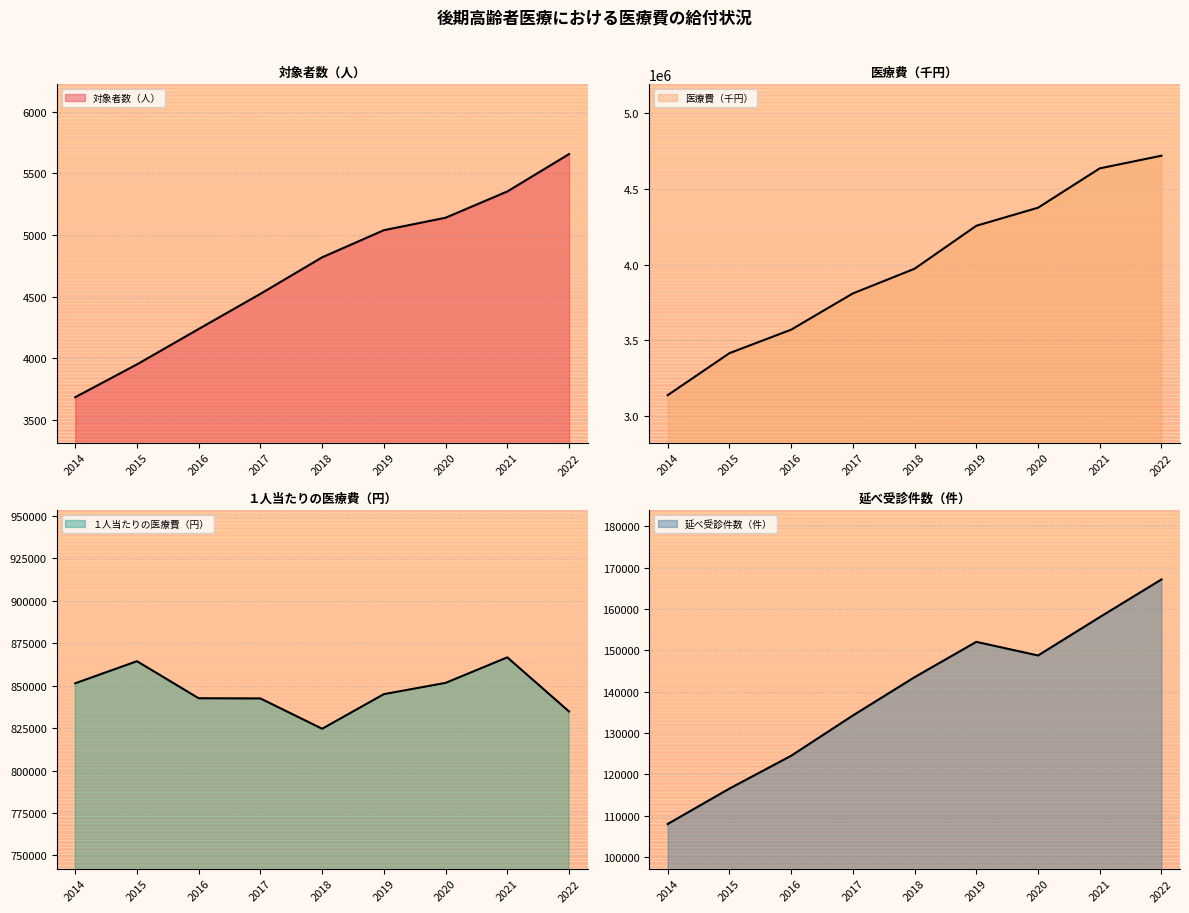

What value does the 延べ受診件数（件） series have at 2021?

158064